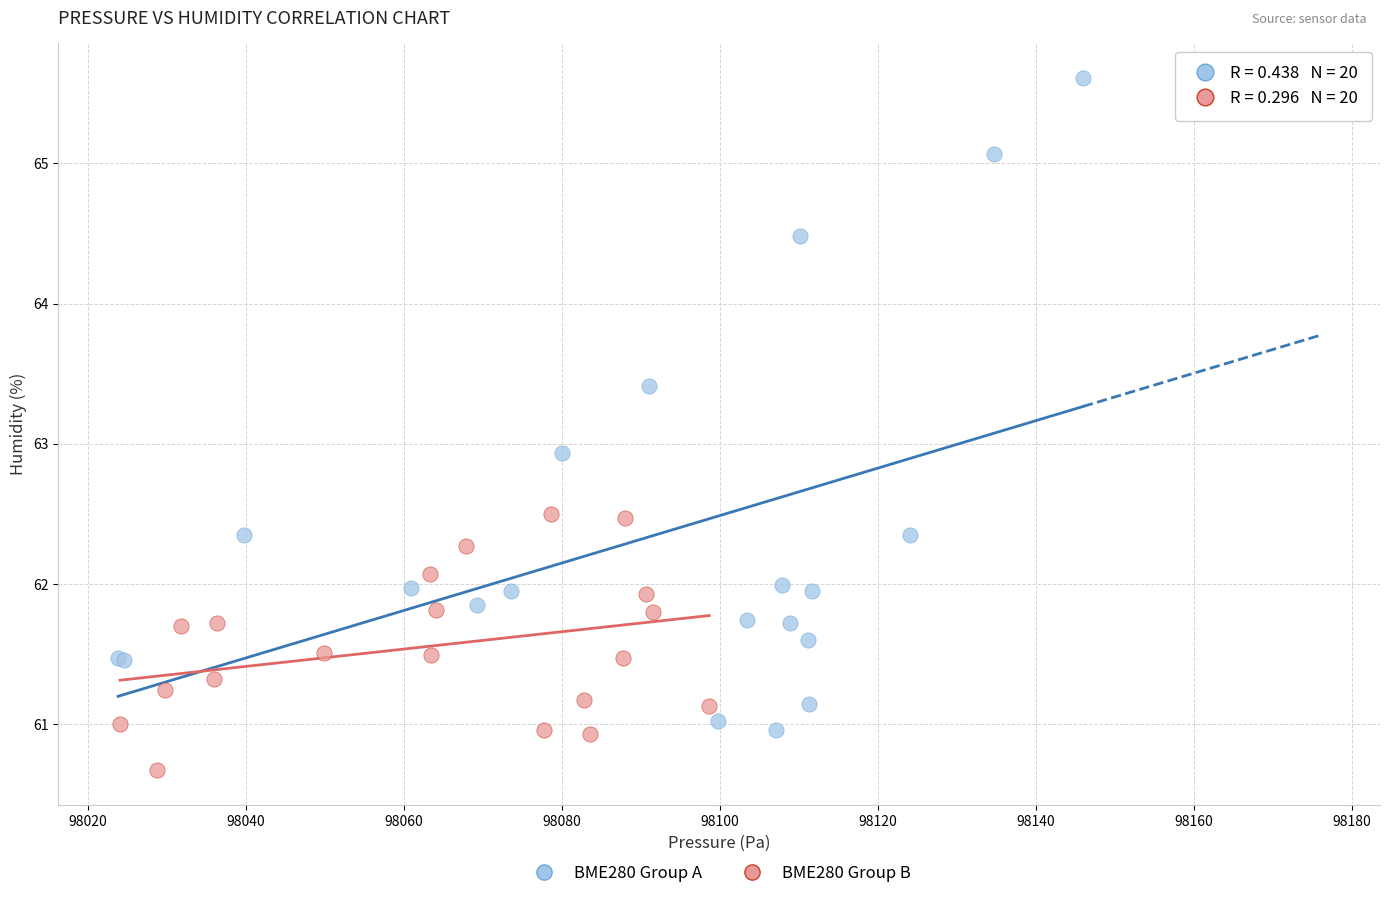

Which series reaches the minimum Y coordinate?

BME280 Group B